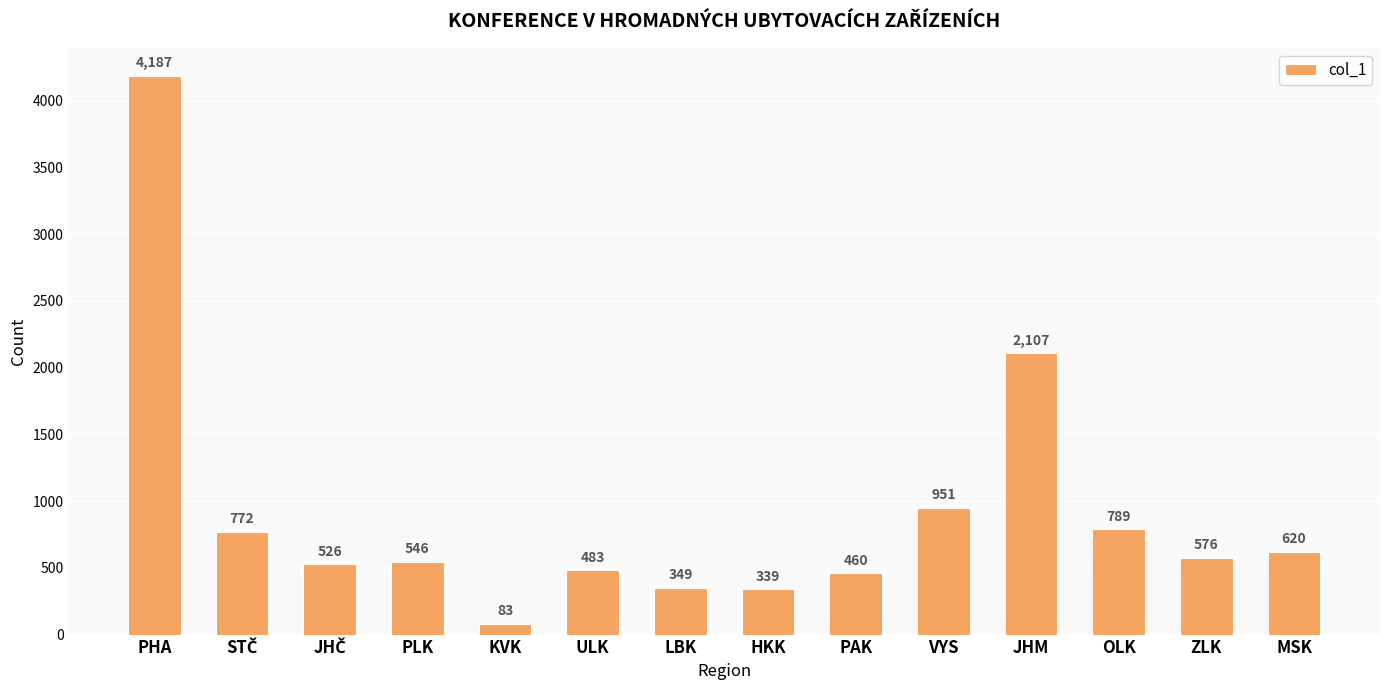

Where does the data first go above 576?

PHA